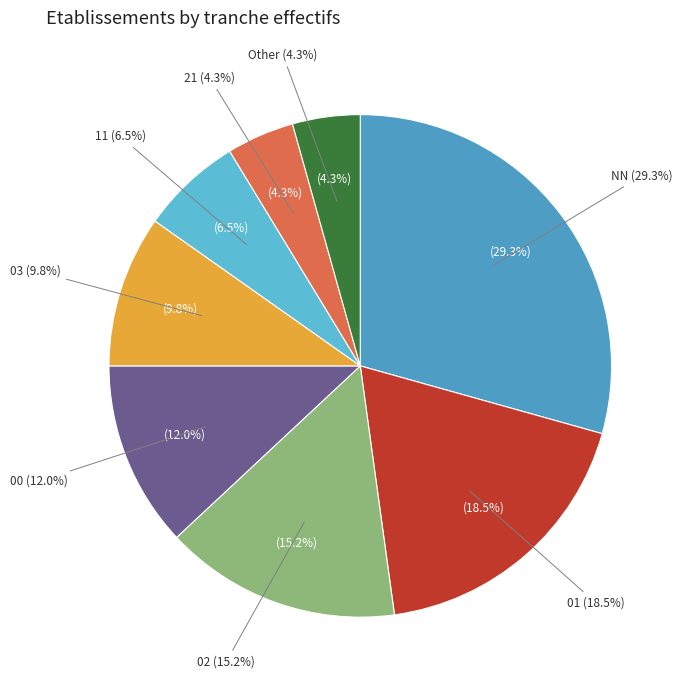

To the nearest percent, what portion does Other represent?

4%